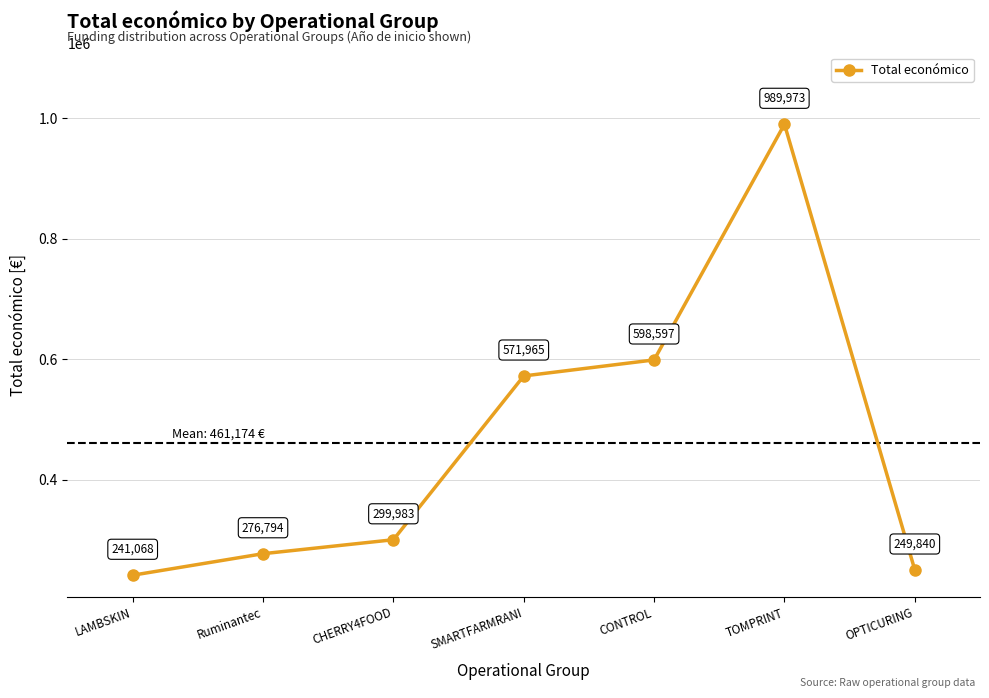

The chart shows a value of 249840 at OPTICURING. True or false?

True